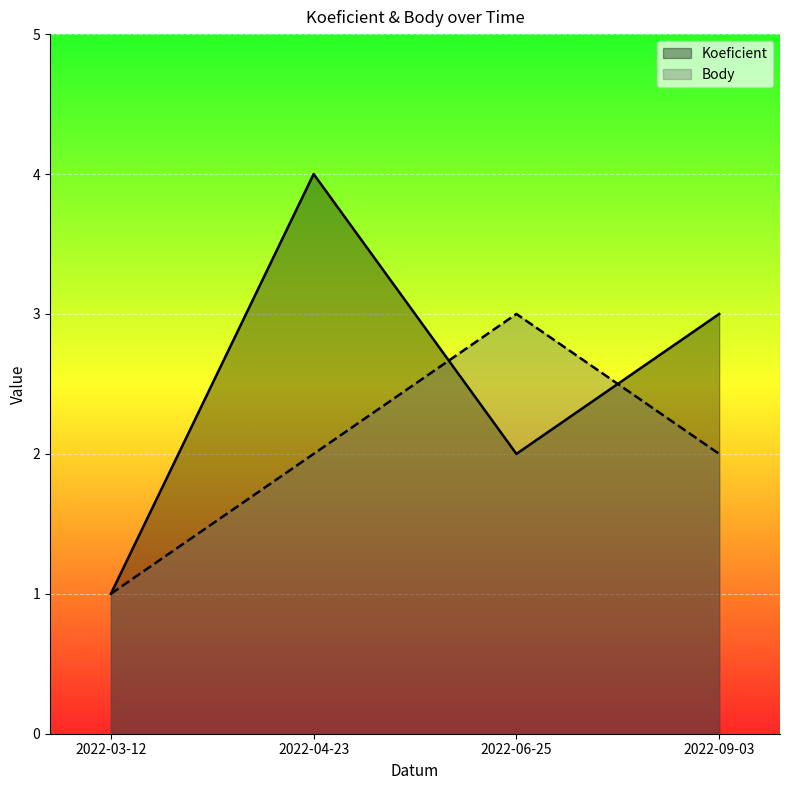

Which category has the highest value in the Koeficient series?

2022-04-23